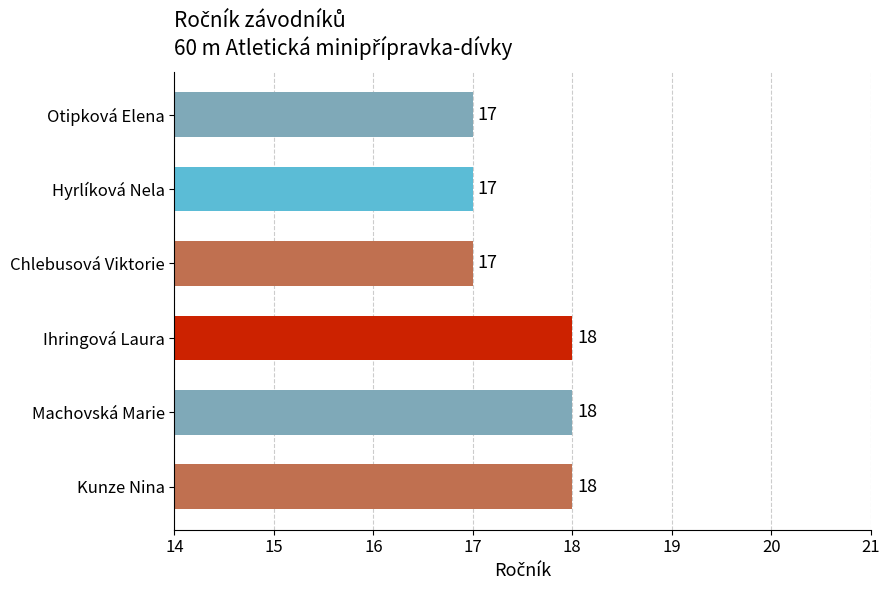

Reading top to bottom, what are all the values shown in this chart?

Otipková Elena=17	Hyrlíková Nela=17	Chlebusová Viktorie=17	Ihringová Laura=18	Machovská Marie=18	Kunze Nina=18